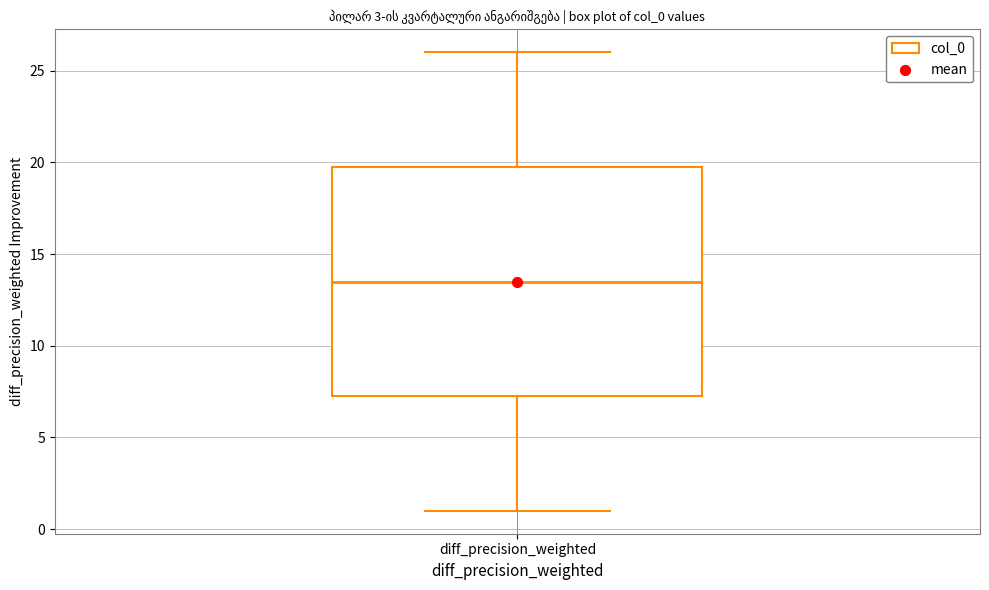

Transcribe this box plot: give where the median line is, the range the box spans, and where the two whiskers end, as read against the y-axis. The values are not printed on the chart, so give them approximately, as read against the axis.

median 13.5, box 7.5 to 20.0, whiskers 1.0 to 26.0